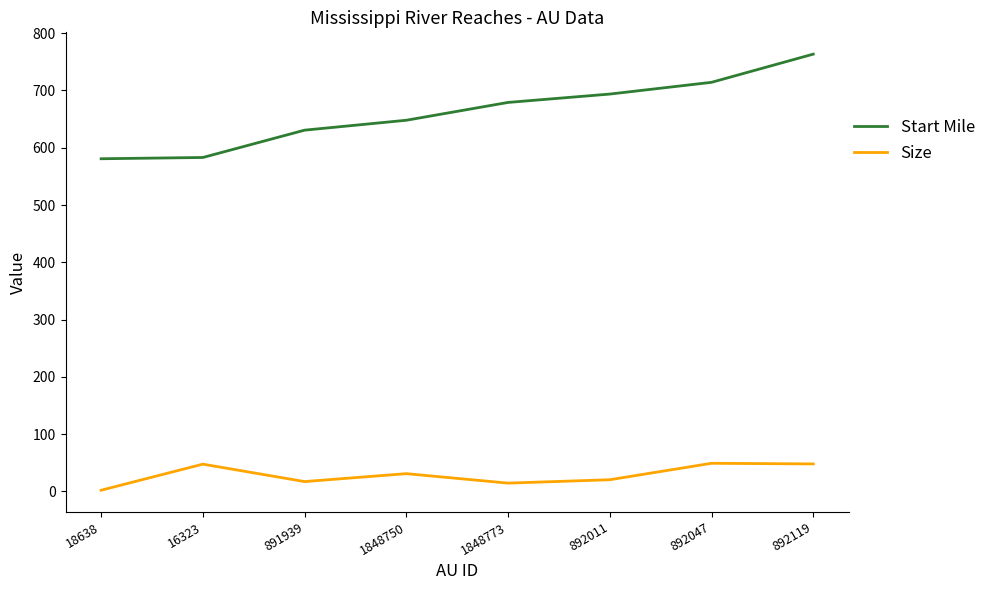

True or false: Start Mile and Size cross at least once.

False